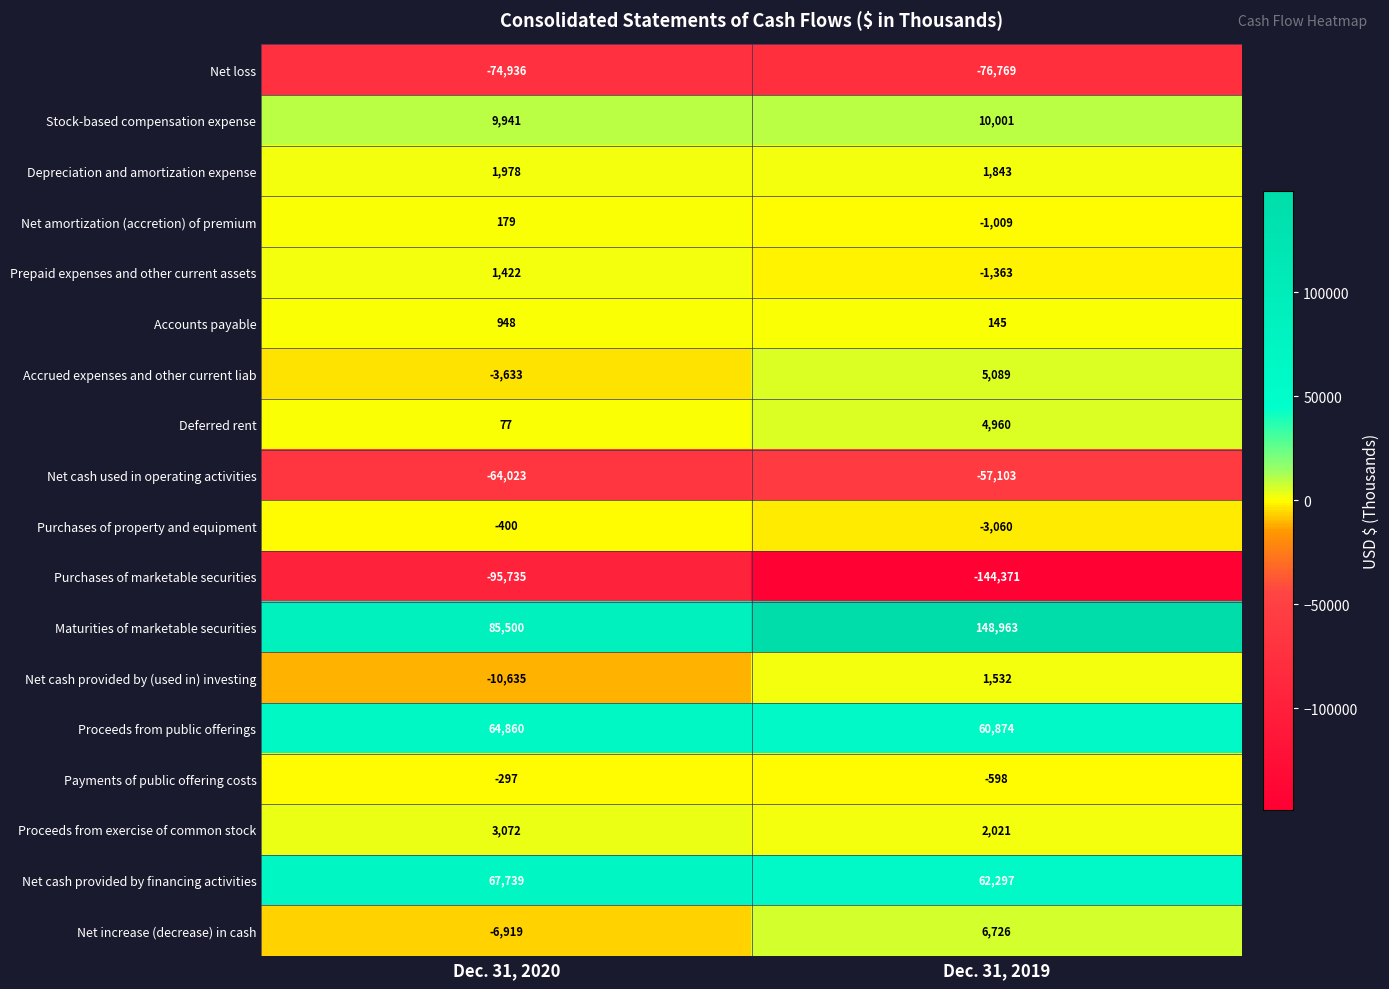

Which series has the widest spread of values?

Maturities of marketable securities